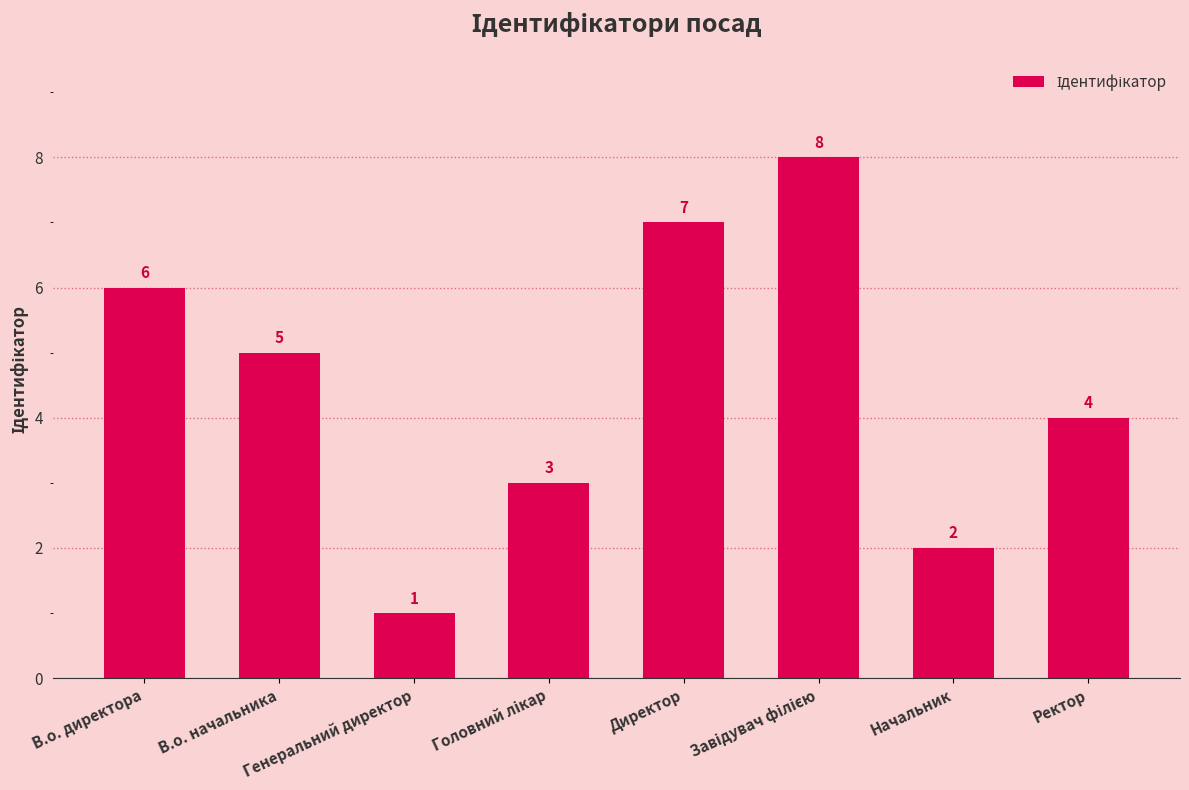

The value at Директор is 4. True or false?

False